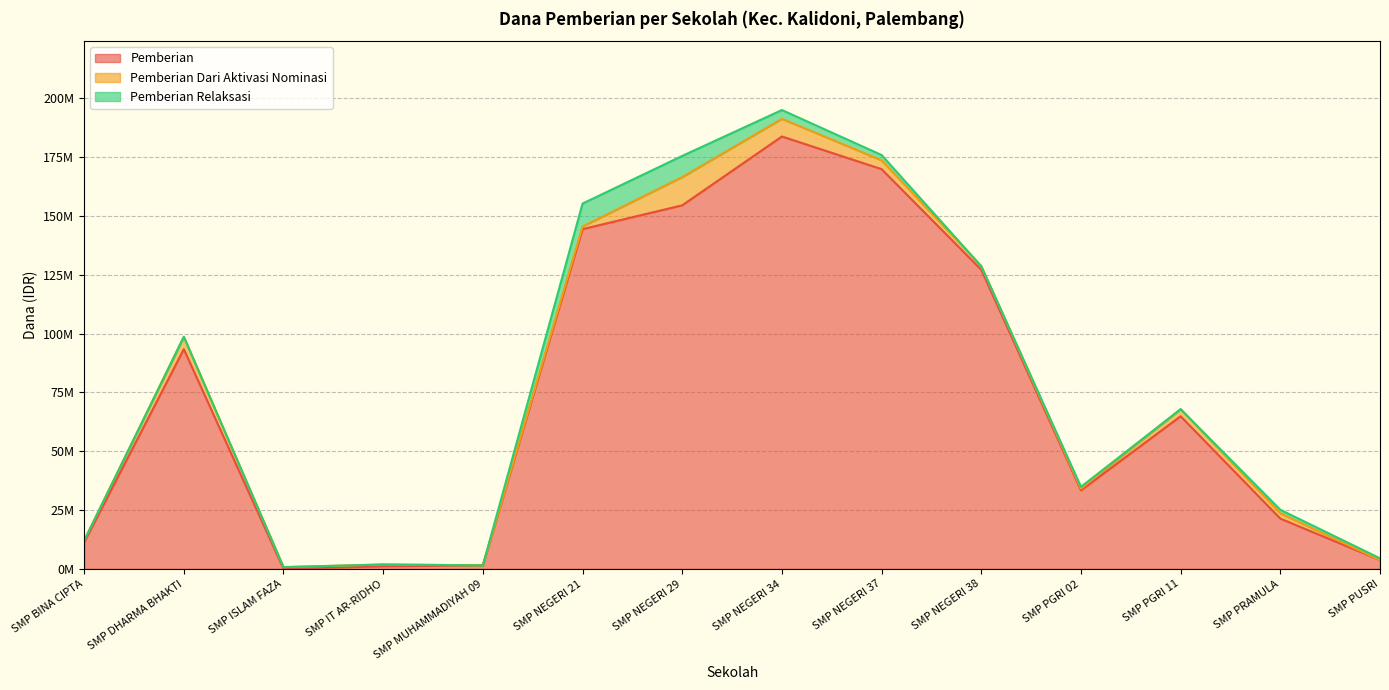

At SMP BINA CIPTA, list the series in order from largest to smallest.

Pemberian, Pemberian Dari Aktivasi Nominasi, Pemberian Relaksasi